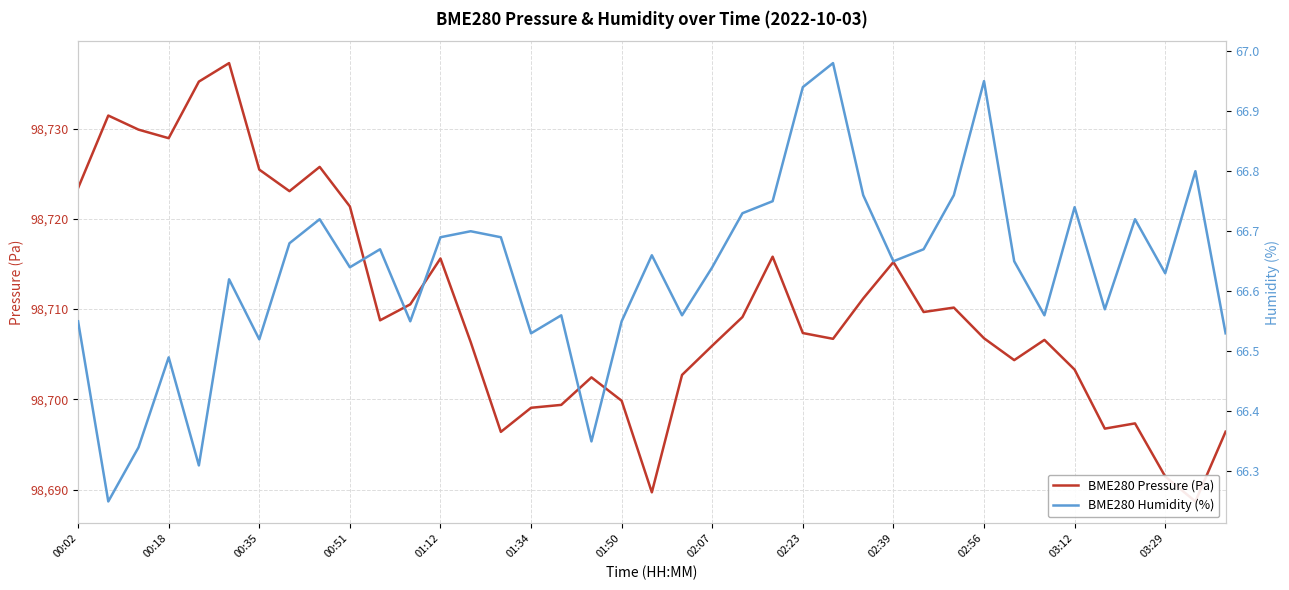

What is the lowest value of the BME280 Humidity (%) series?

66.2